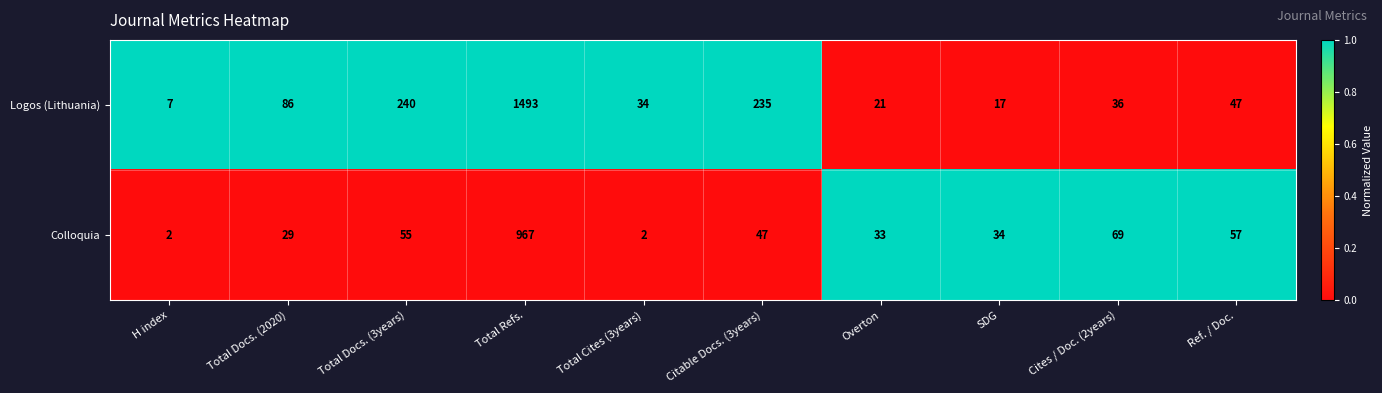

What is the difference between the second highest and minimum values in the Logos (Lithuania) series?

233